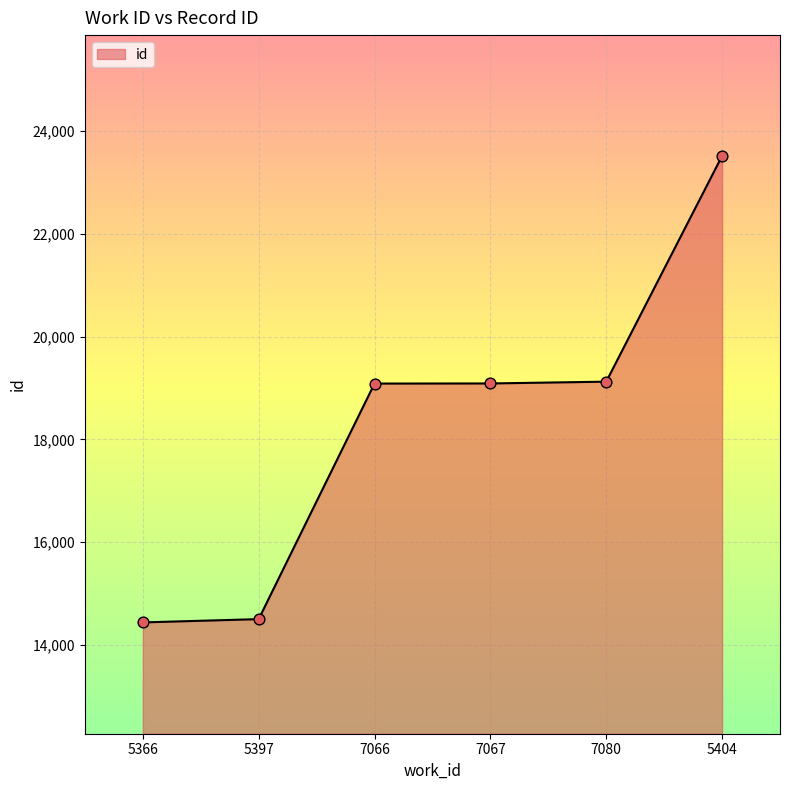

Between 5404 and 5397, which is larger?

5404